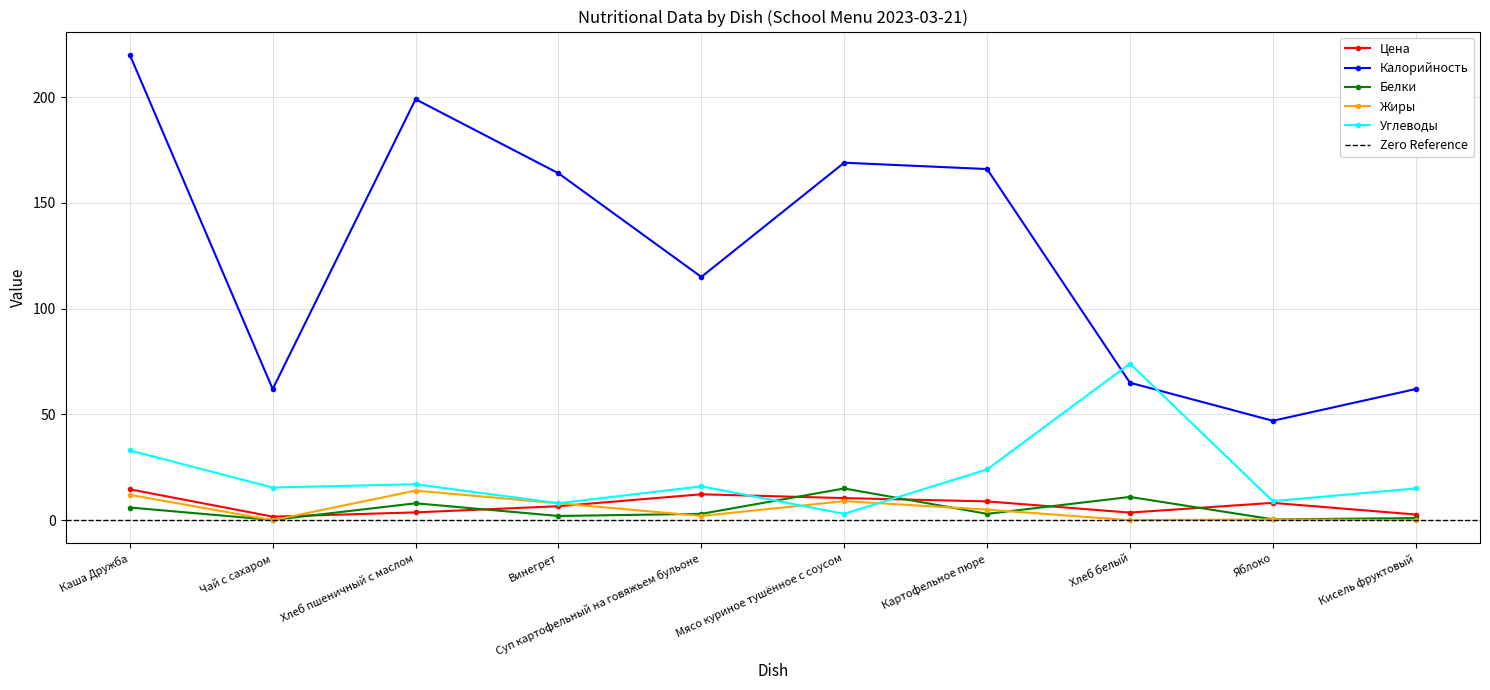

How many values in the Цена series exceed 8?

5